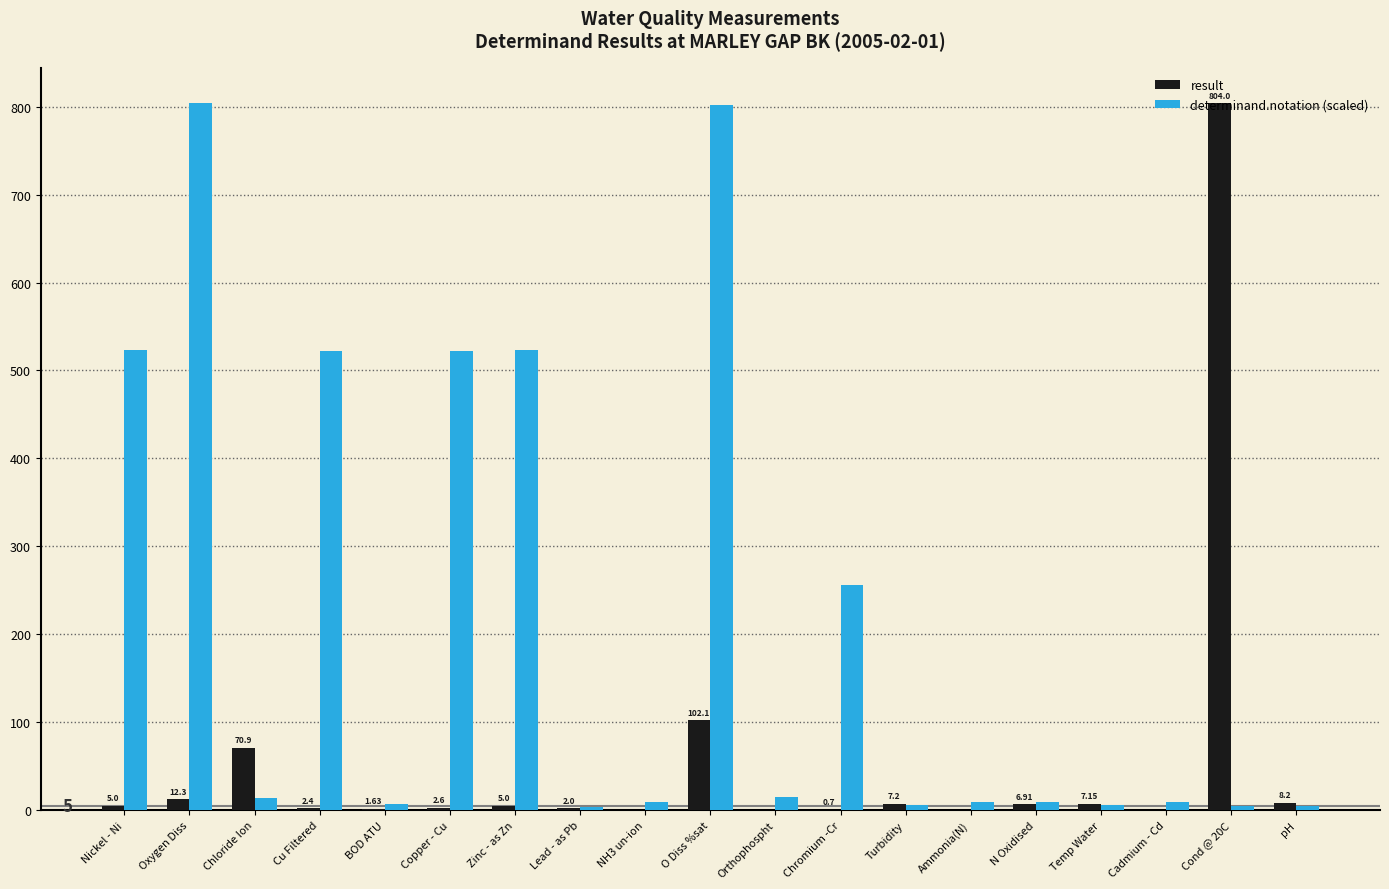

How many groups of bars are there?

19